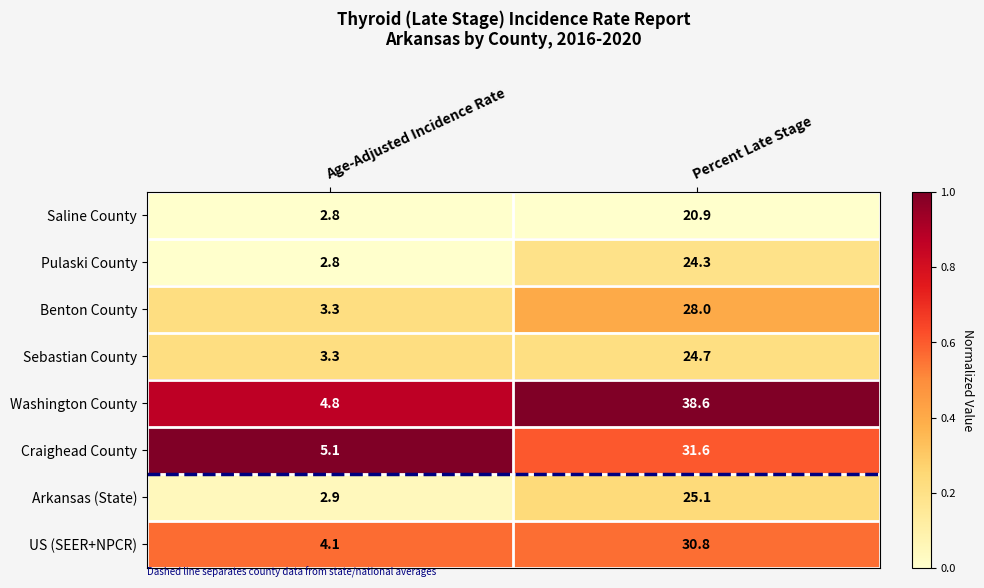

The value of Sebastian County at Age-Adjusted Incidence Rate is 1.6. True or false?

False